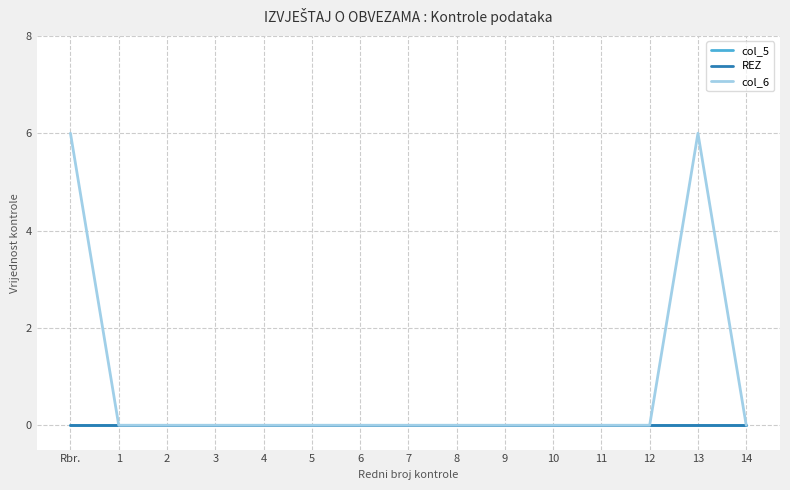

Between 6 and 12, which series saw the biggest shift?

col_5